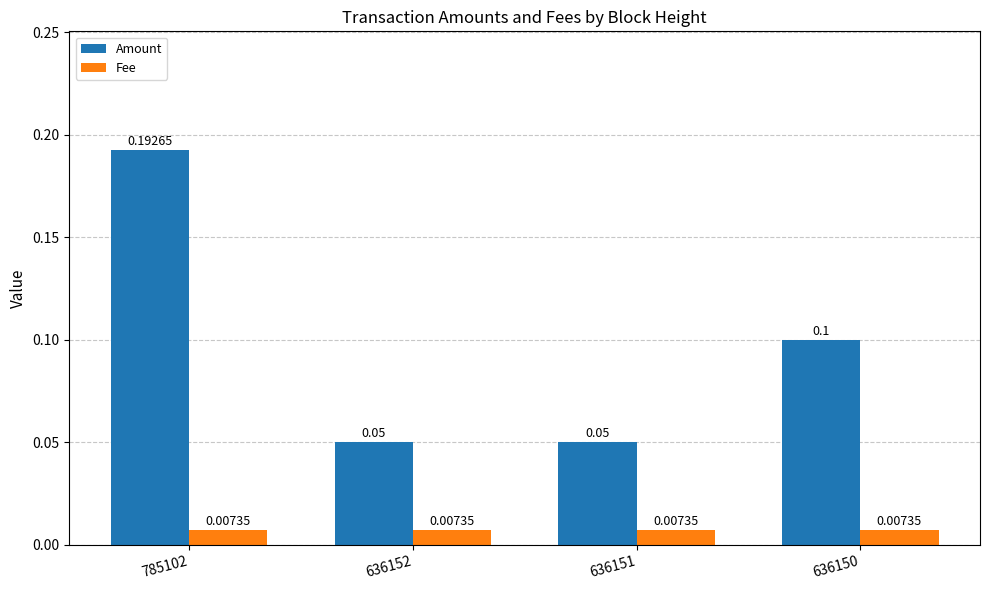

List the series in order of their peak value, lowest first.

Fee, Amount